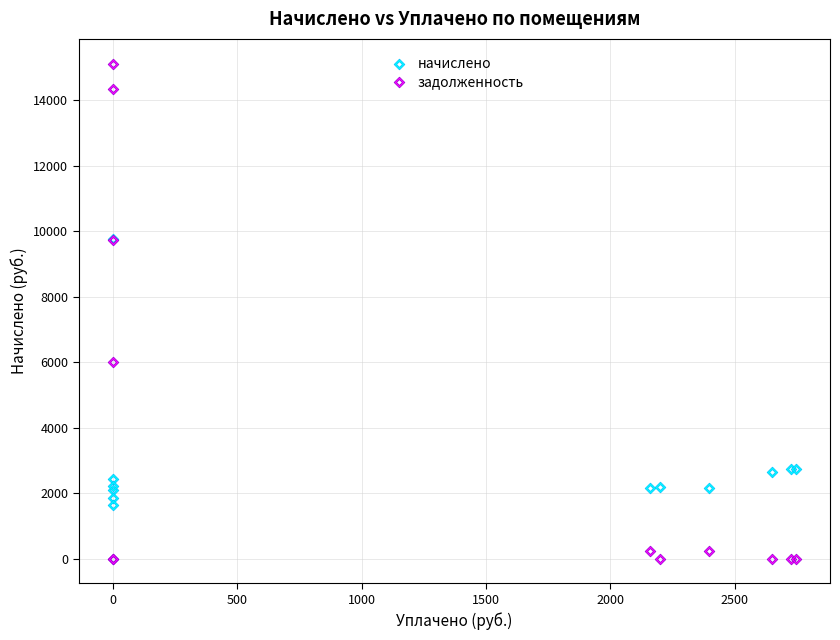

Which series contains the lowest Y value?

задолженность